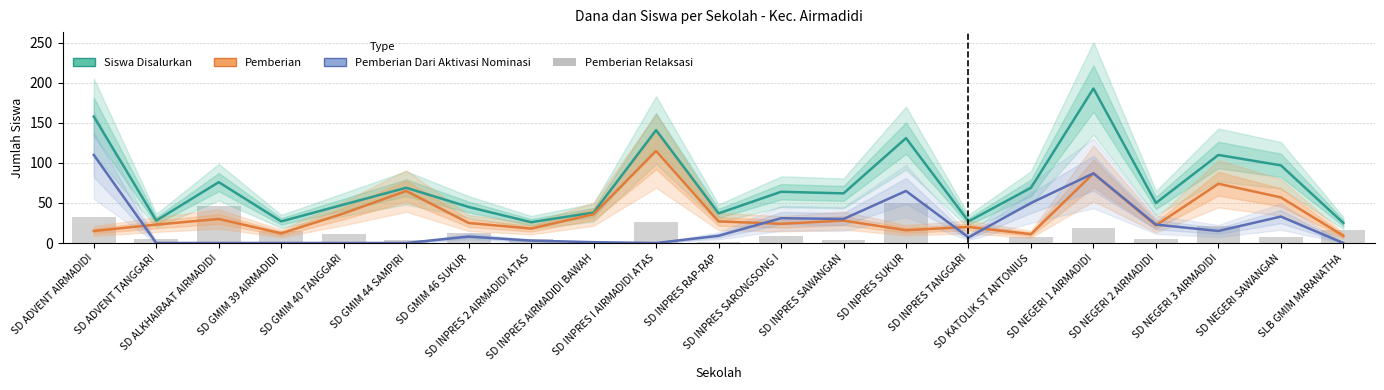

Between SD ADVENT AIRMADIDI and SD GMIM 40 TANGGARI, which series saw the biggest shift?

Siswa Disalurkan